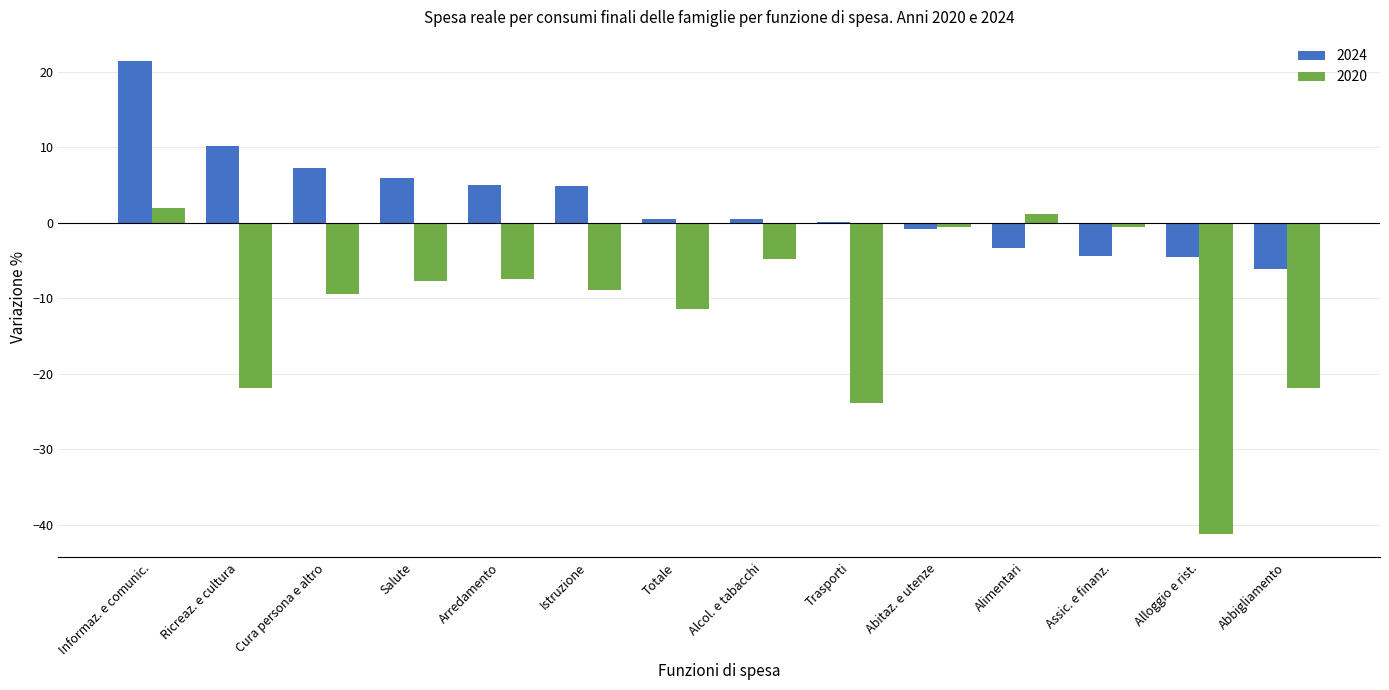

What is the difference between the 2020 values at Trasporti and Alcol. e tabacchi?

19.1